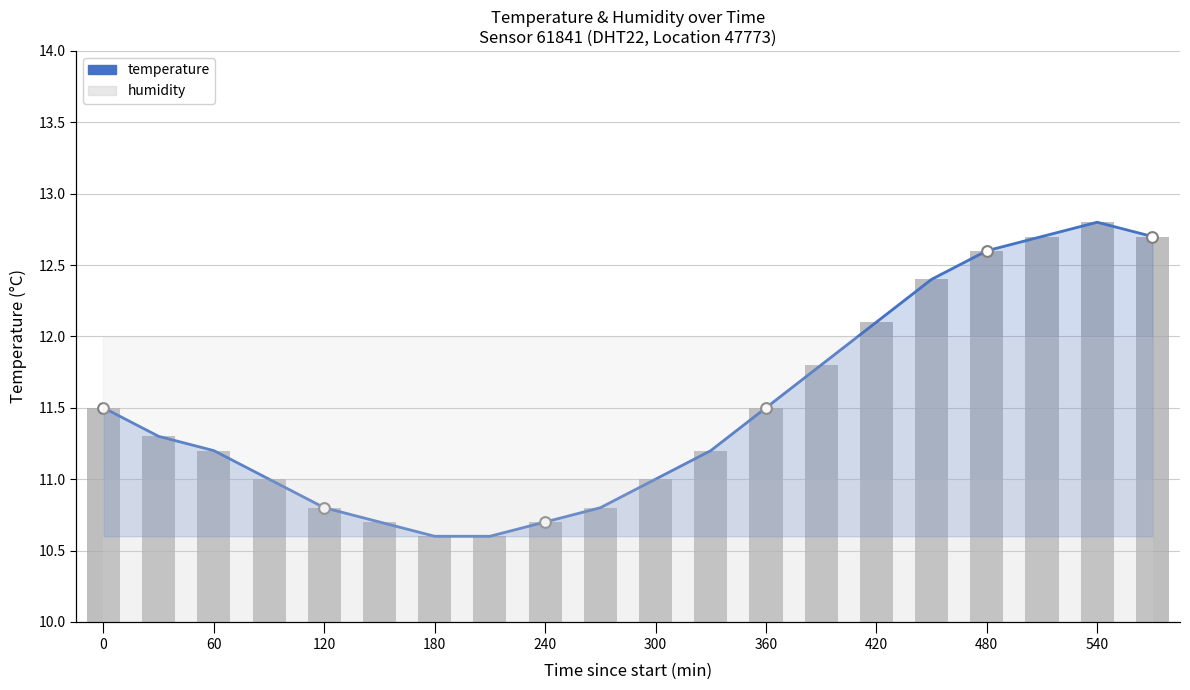

What is the total value across all series at 19?

25.4